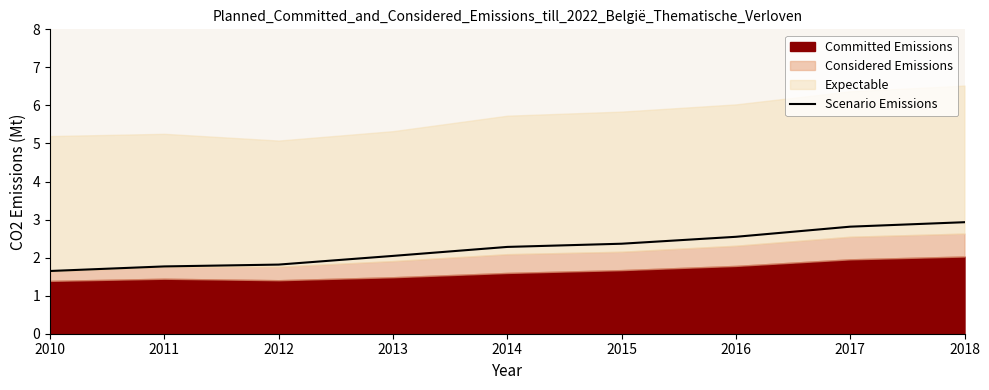

Reading left to right, list all the values displayed in this chart.

1.6	1.8	1.8	2.0	2.3	2.4	2.5	2.8	2.9